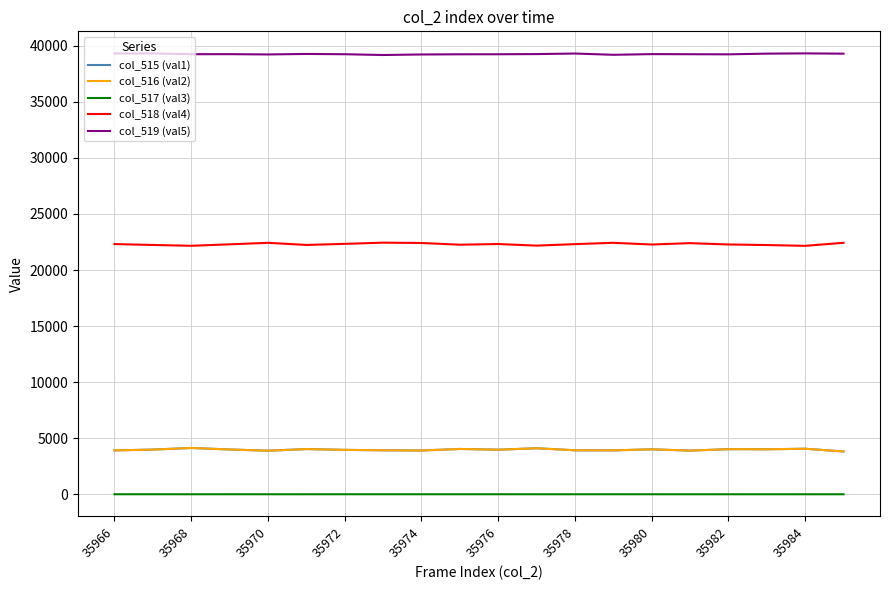

Which series has the largest total across all categories?

col_519 (val5)